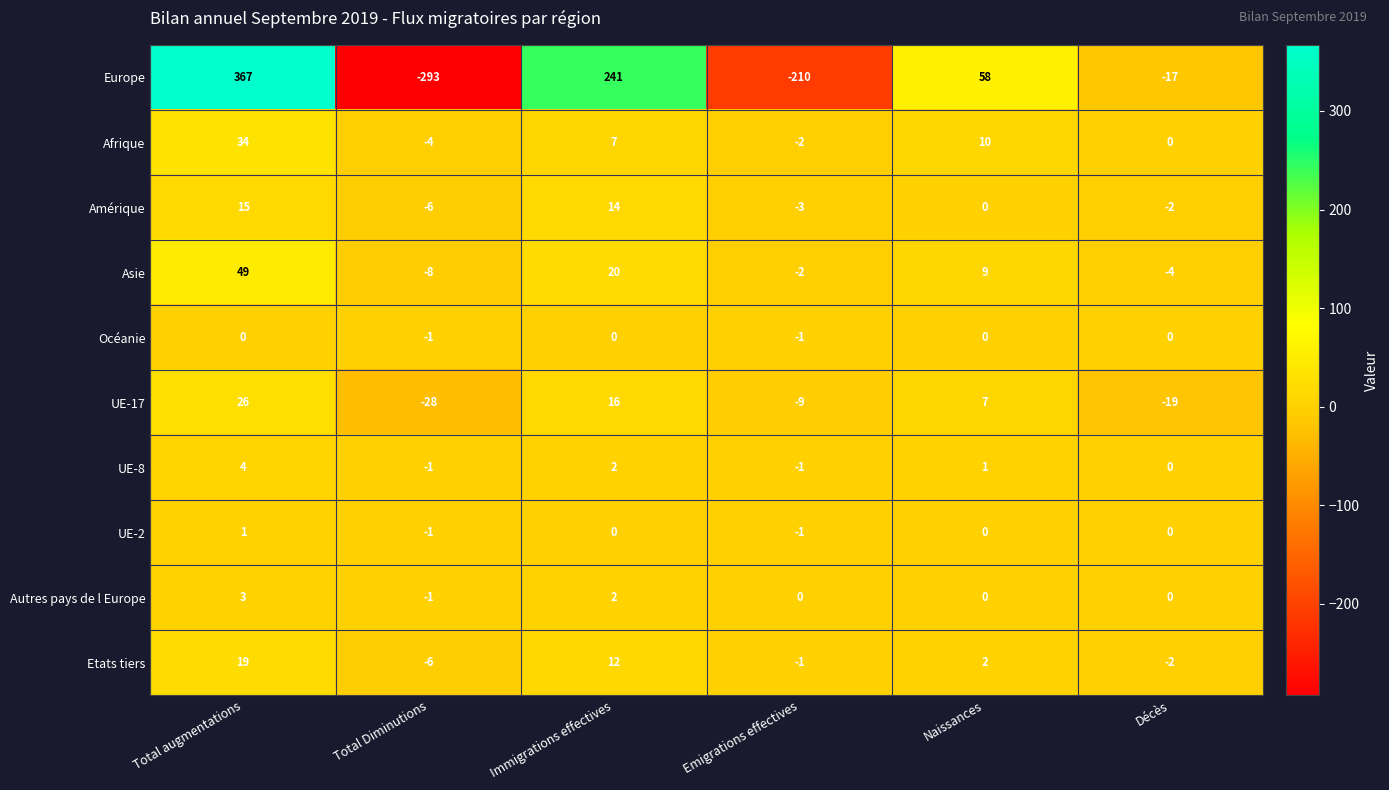

Rank the series by their maximum value, from lowest to highest.

Océanie, UE-2, Autres pays de l Europe, UE-8, Amérique, Etats tiers, UE-17, Afrique, Asie, Europe